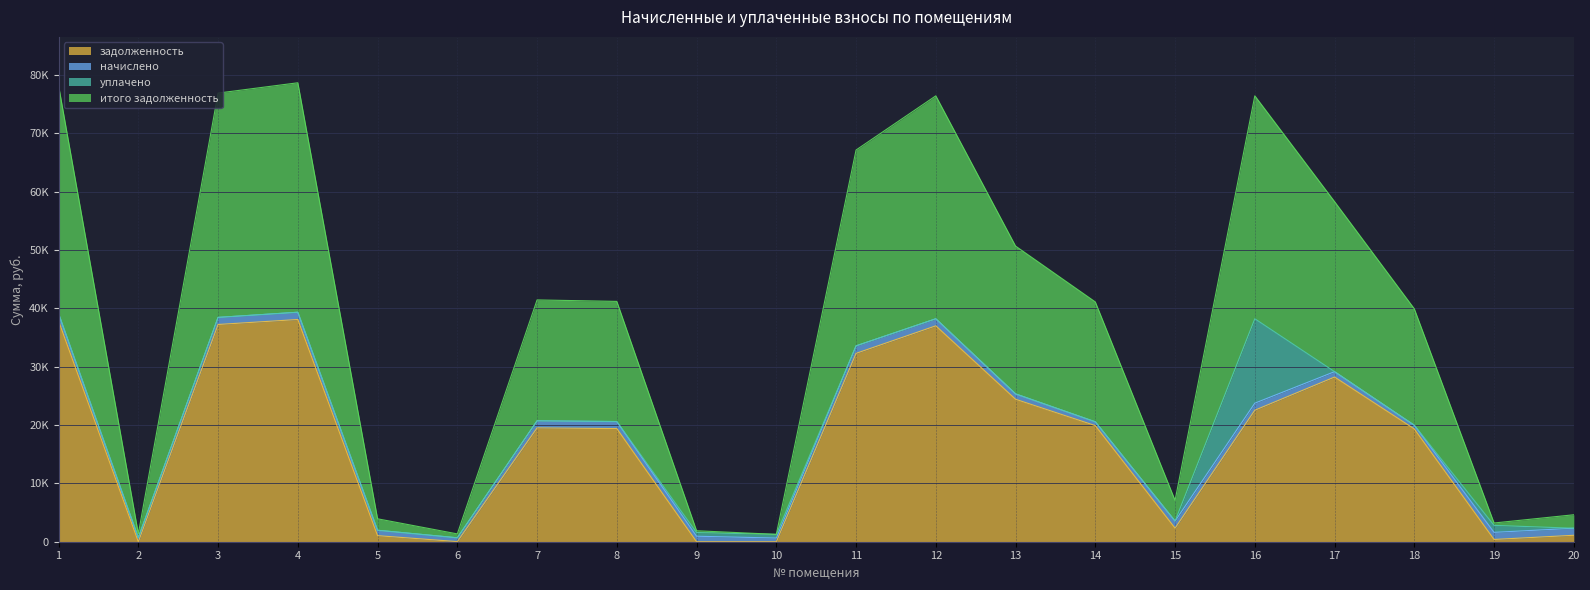

At which category does the chart reach its minimum across all series?

10